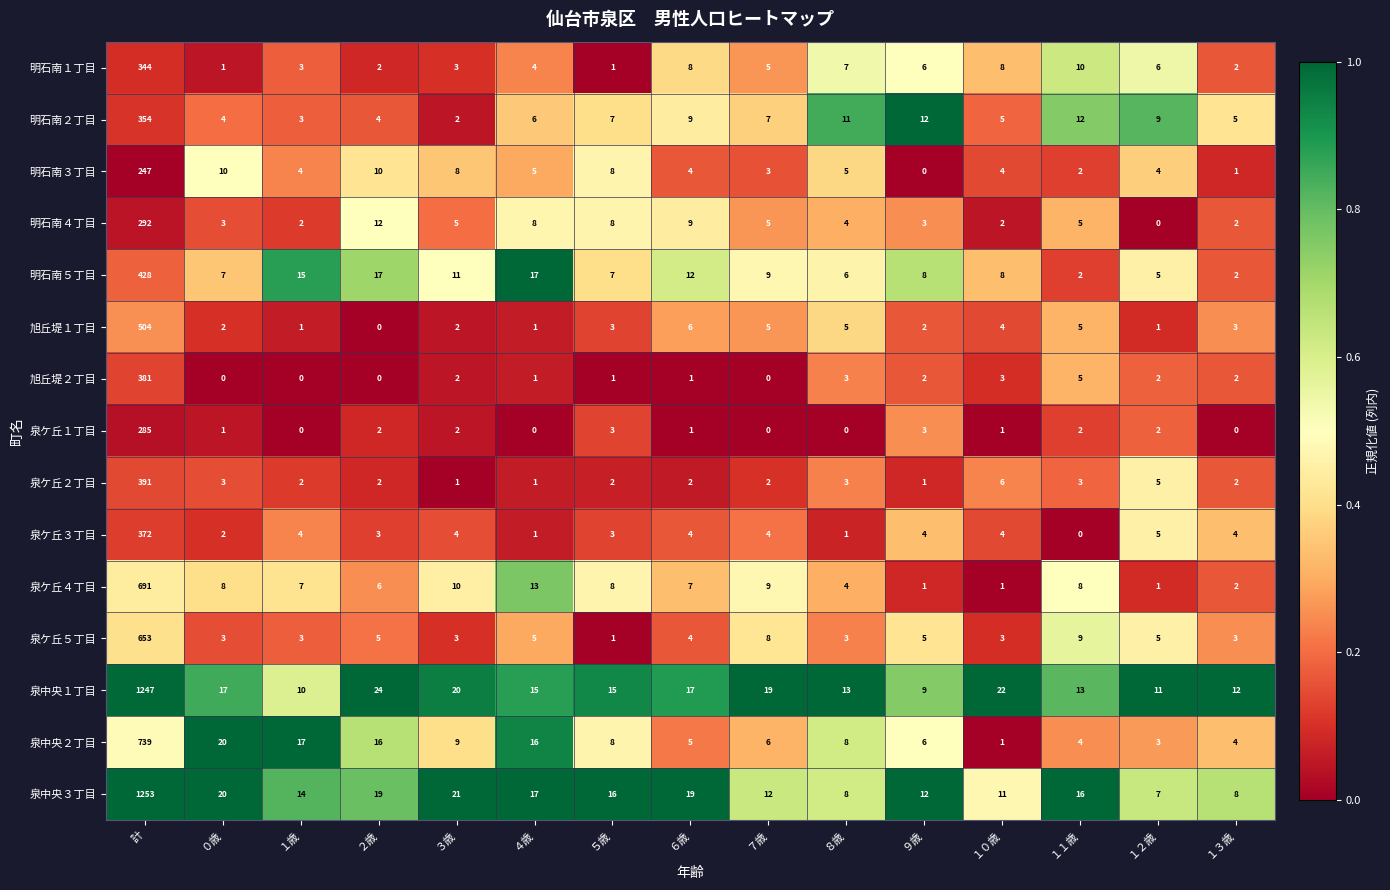

Rank the series by their maximum value, from highest to lowest.

泉中央３丁目, 泉中央１丁目, 泉中央２丁目, 泉ケ丘４丁目, 泉ケ丘５丁目, 旭丘堤１丁目, 明石南５丁目, 泉ケ丘２丁目, 旭丘堤２丁目, 泉ケ丘３丁目, 明石南２丁目, 明石南１丁目, 明石南４丁目, 泉ケ丘１丁目, 明石南３丁目